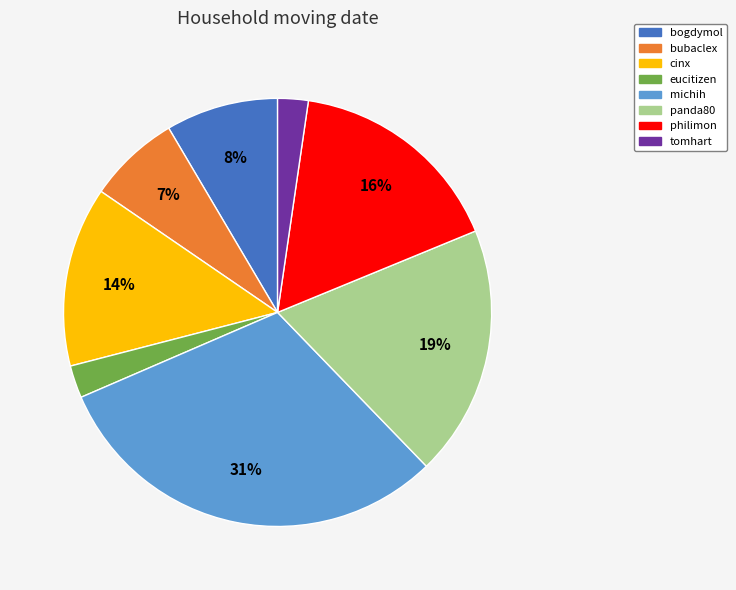

What percentage is the bogdymol slice, to the nearest percent?

8%